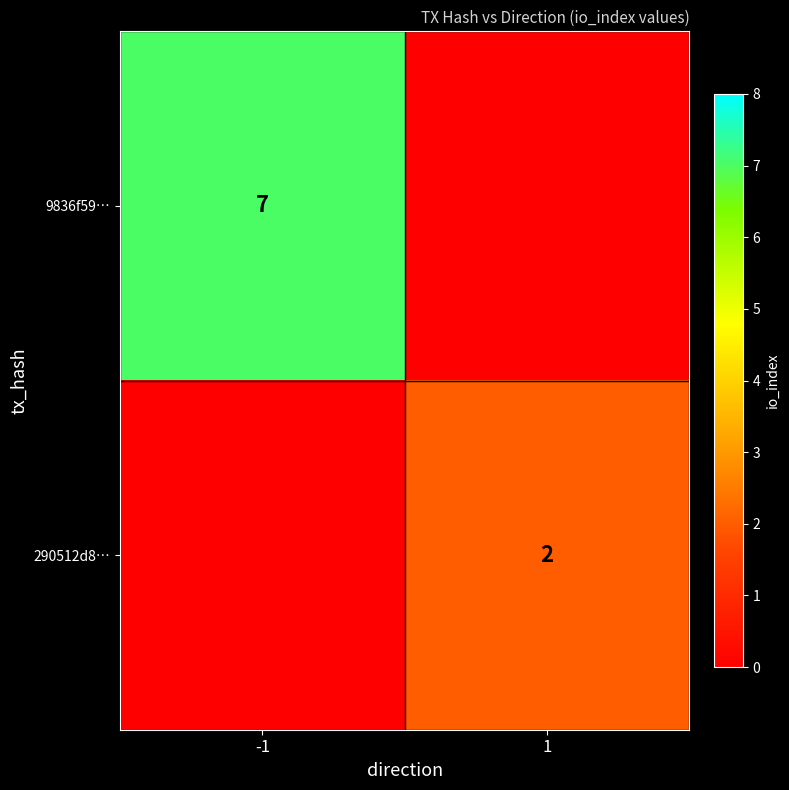

Between 1 and -1, which is larger?

-1